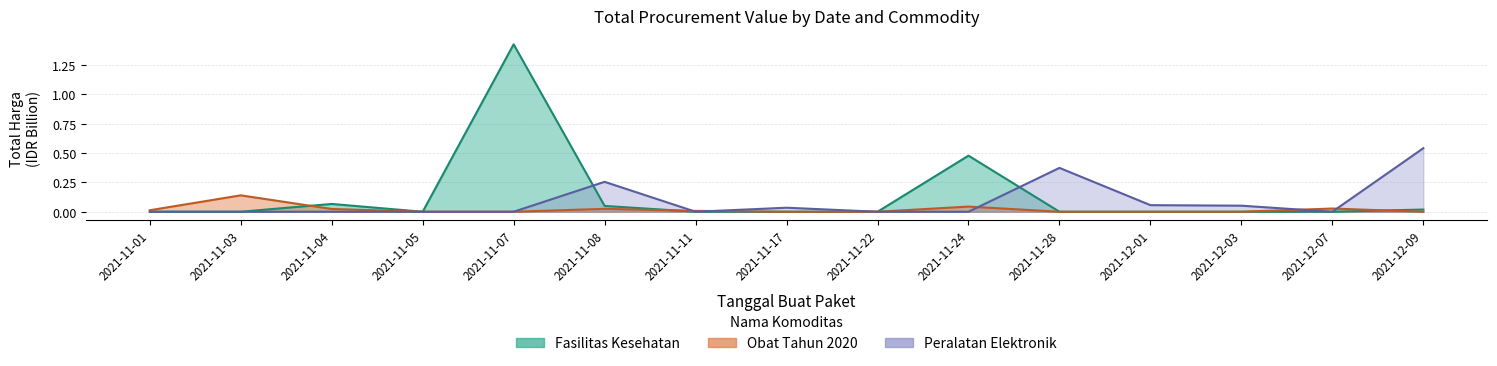

How many lines are shown in the chart?

3